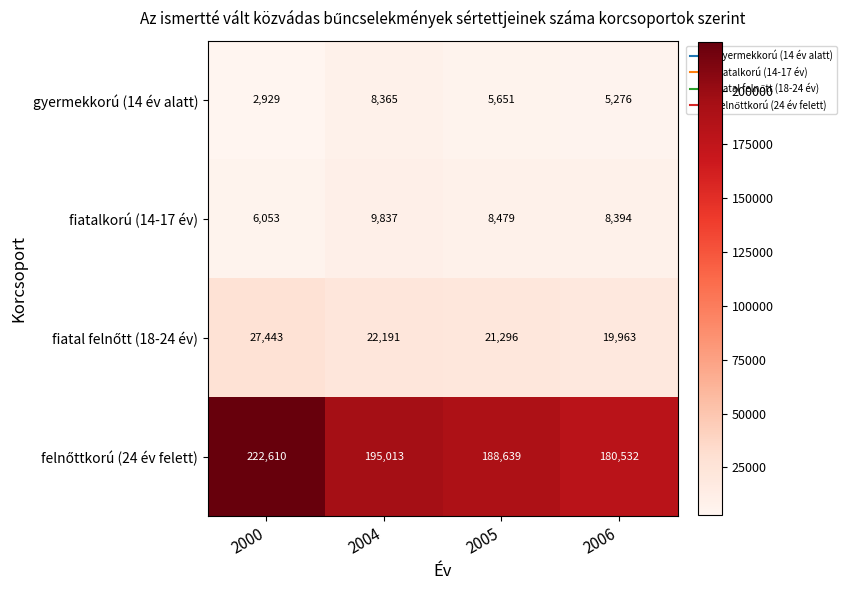

Rank the categories by fiatalkorú (14-17 év) value from lowest to highest.

2000, 2006, 2005, 2004